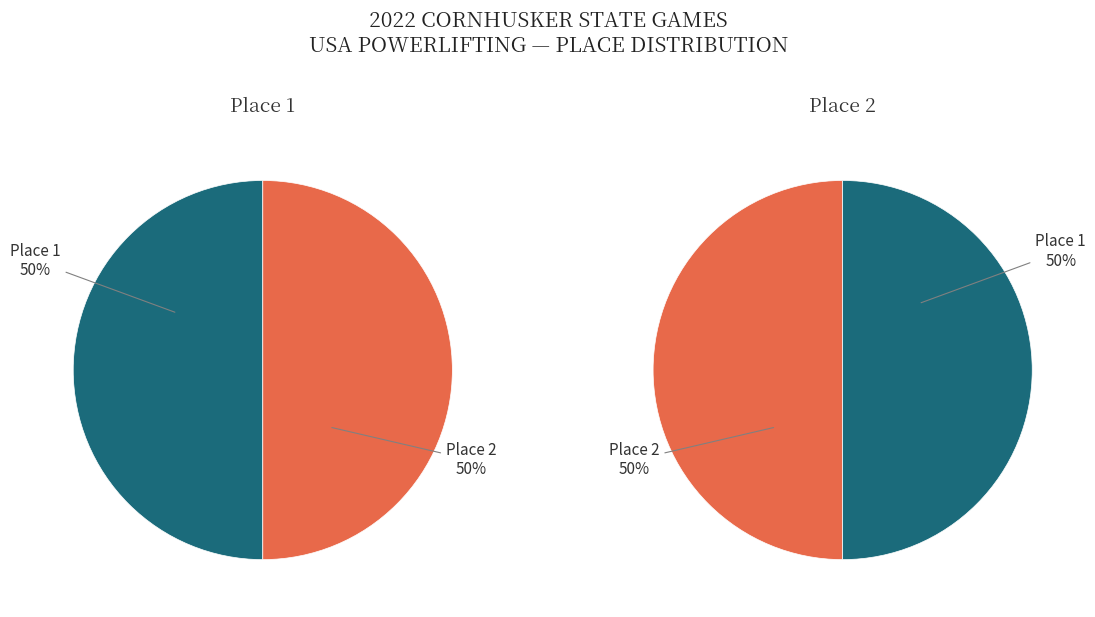

How many segments does this pie chart have?

2